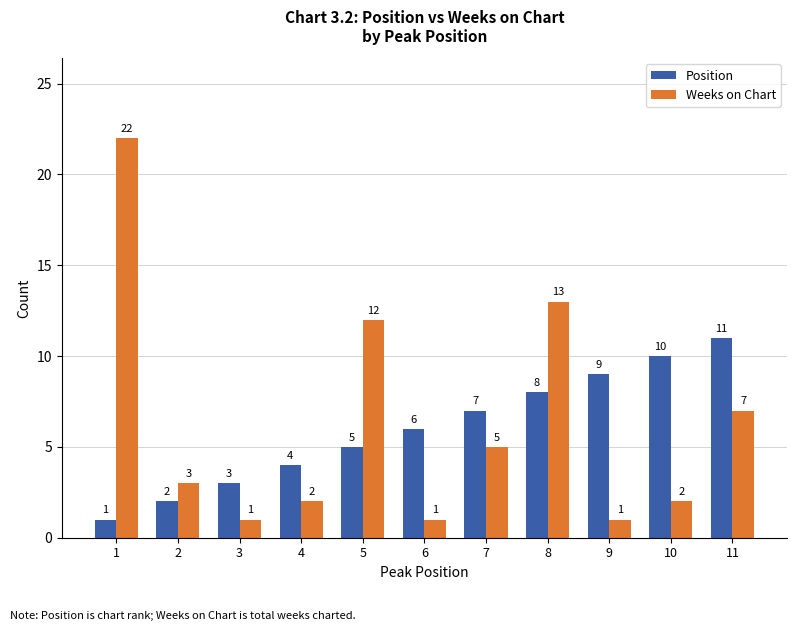

Where is Weeks on Chart nearest to the value 11?

5